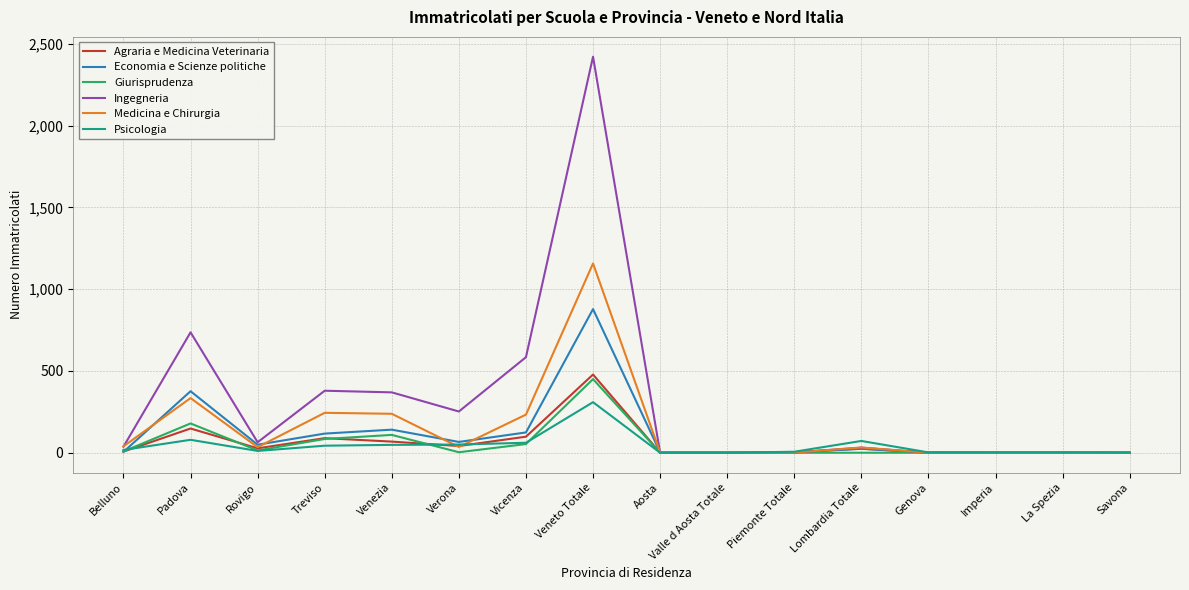

Which series has the widest spread of values?

Ingegneria